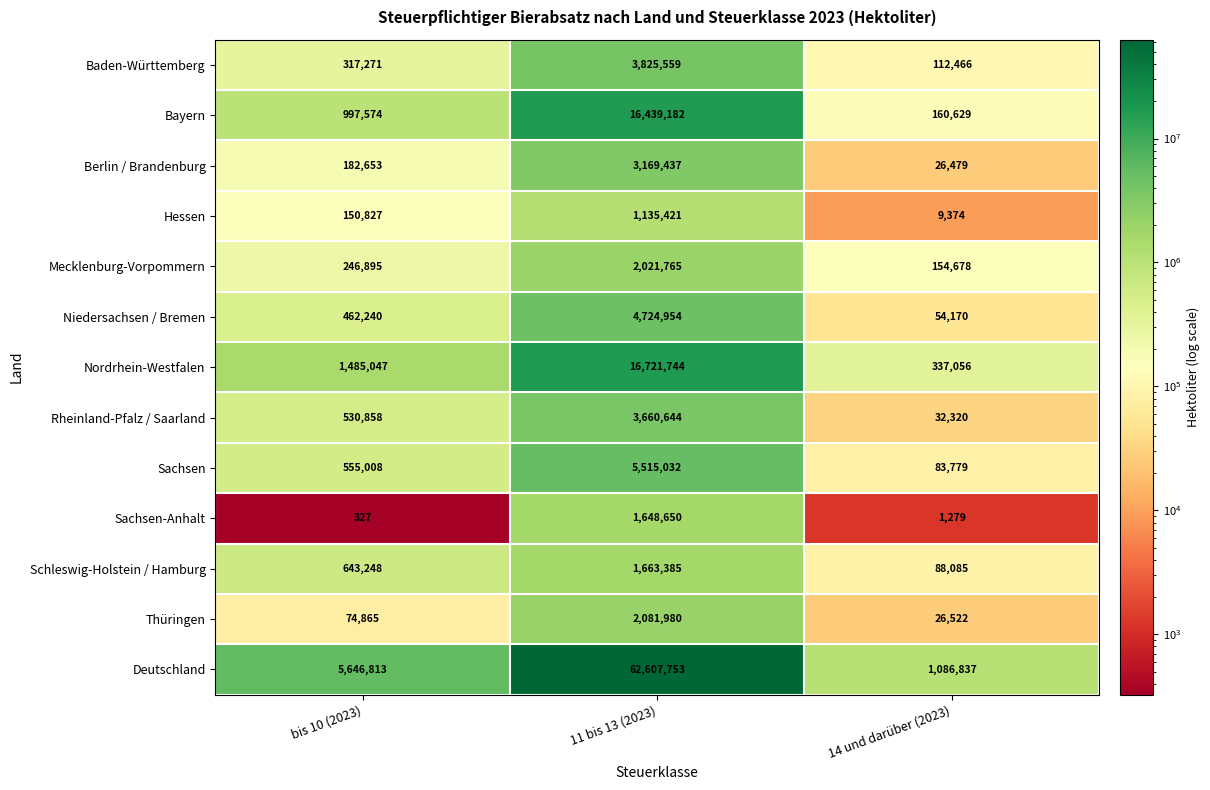

What is the difference between the Sachsen-Anhalt values at 14 und darüber (2023) and bis 10 (2023)?

952